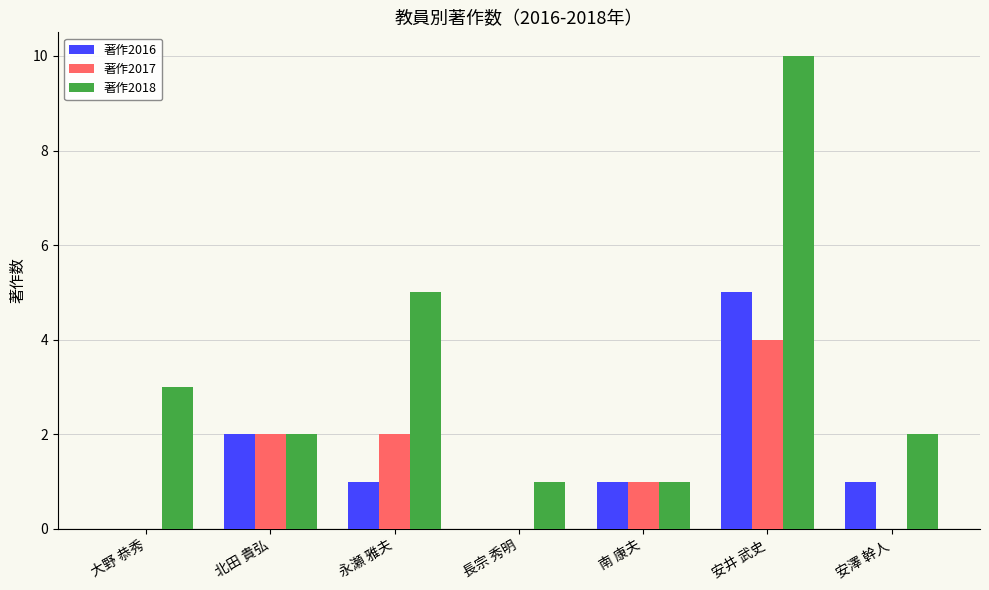

Reading left to right, transcribe all the data shown in this chart.

著作2016: 0	2	1	0	1	5	1
著作2017: 0	2	2	0	1	4	0
著作2018: 3	2	5	1	1	10	2